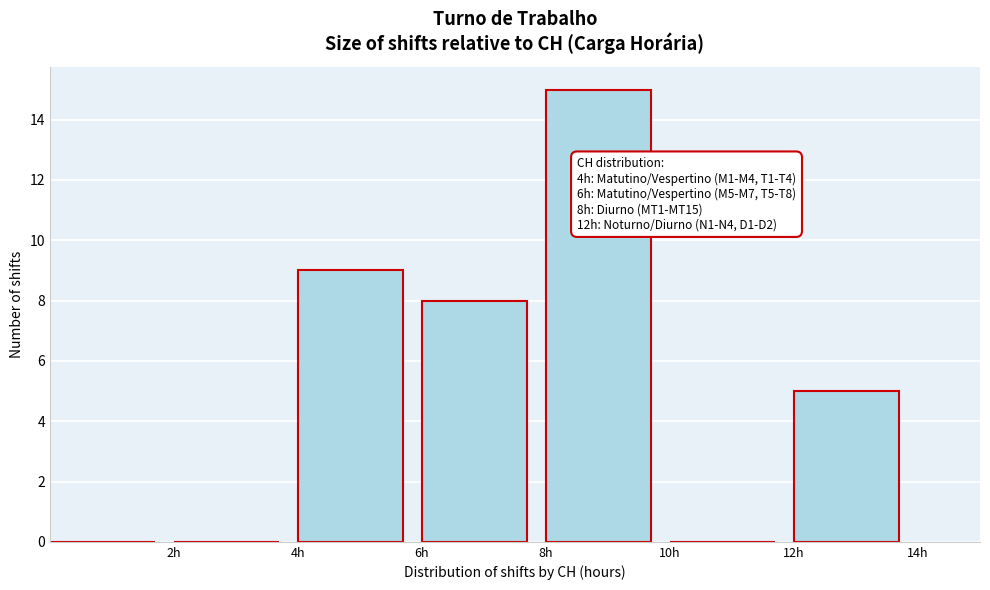

Which range on the x-axis has the tallest bar?

8 to 10